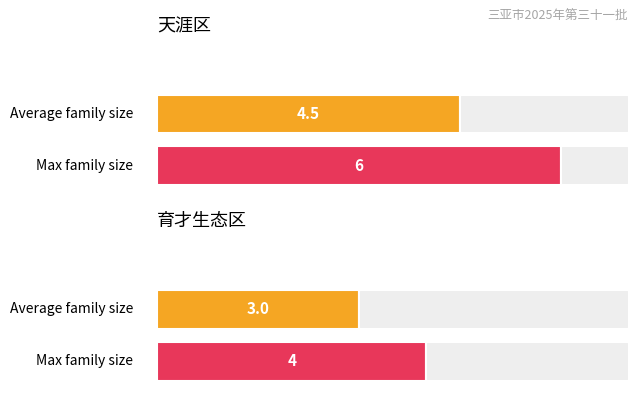

At which category is the sum across all series the highest?

天涯区